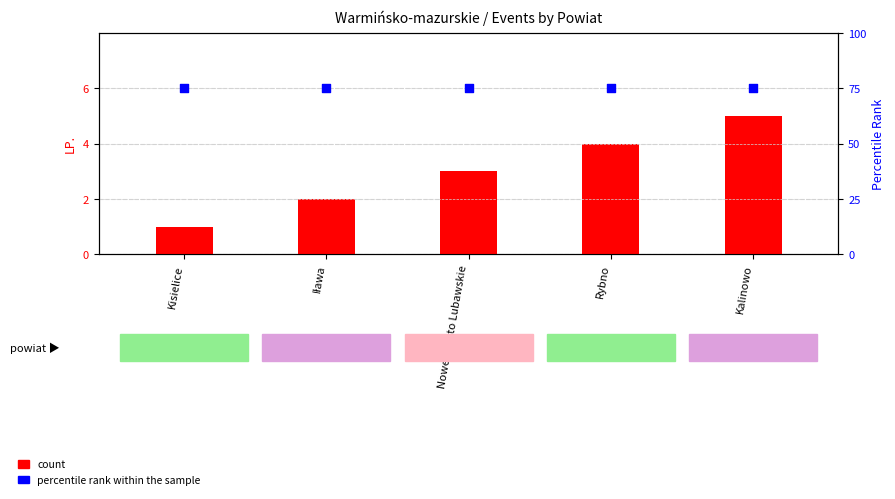

Is the value of percentile rank within the sample at Nowe Miasto Lubawskie greater than the value of count at Nowe Miasto Lubawskie?

Yes